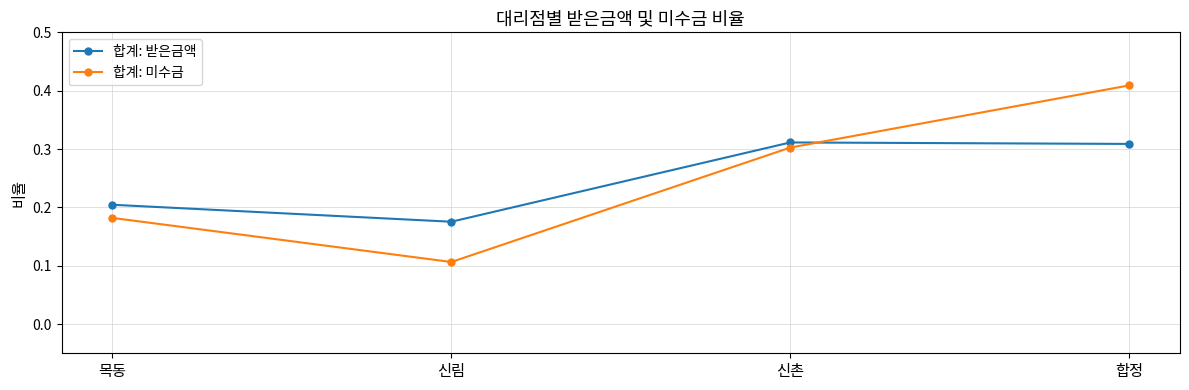

What is the sum of all 합계: 미수금 values?

1.0